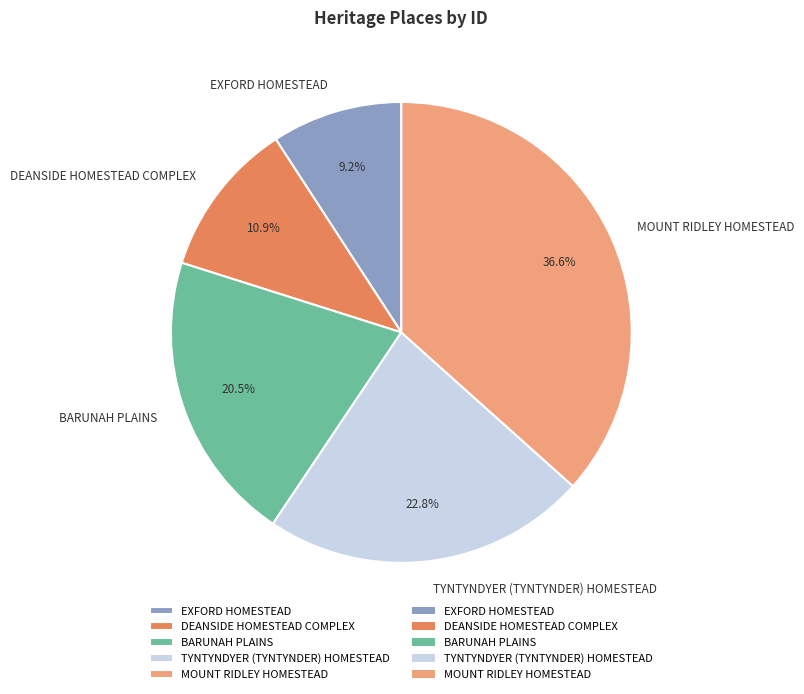

Does any single category account for the majority?

No